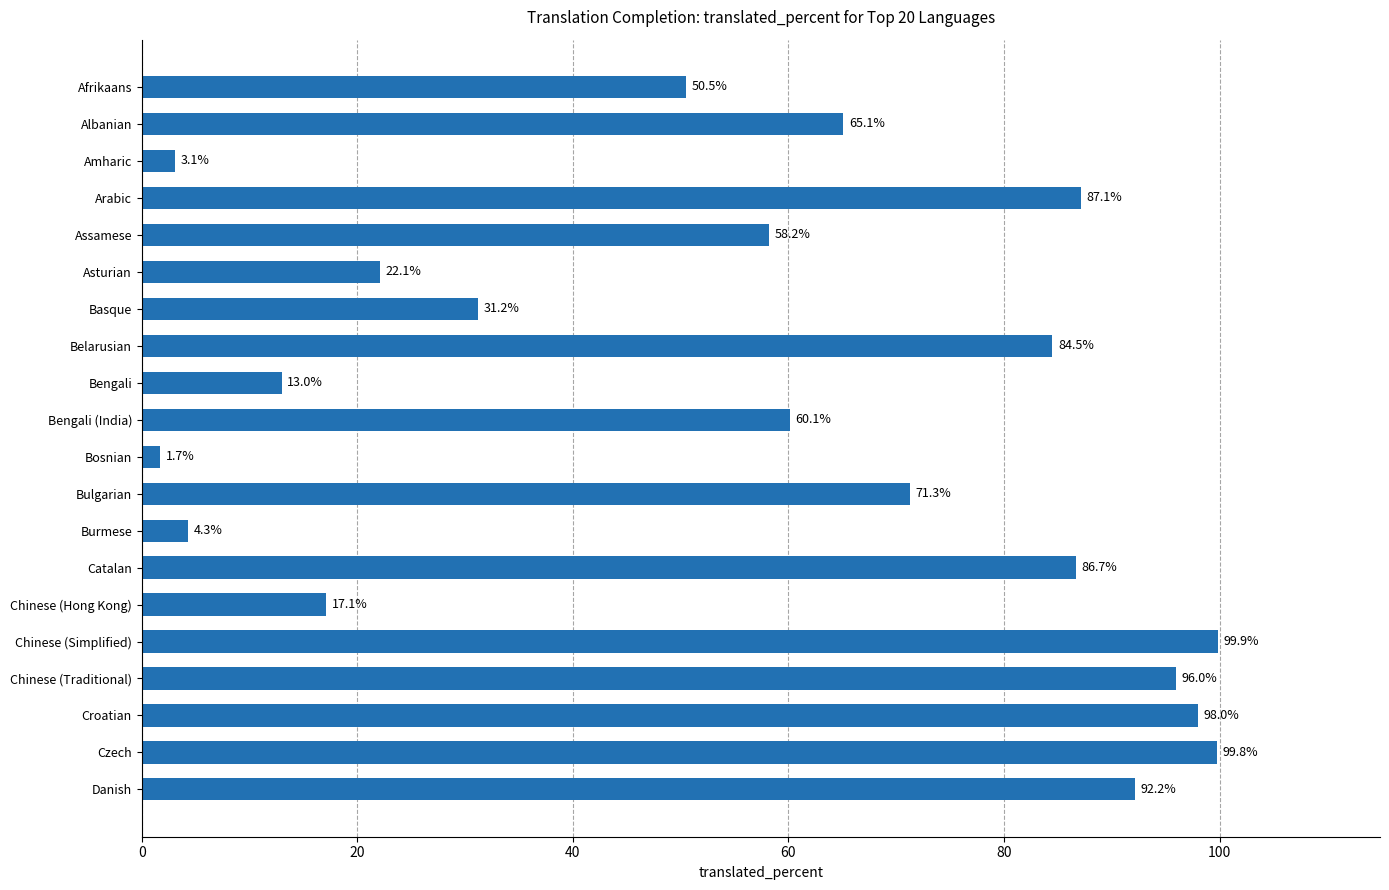

Rank the categories by value from highest to lowest.

Chinese (Simplified), Czech, Croatian, Chinese (Traditional), Danish, Arabic, Catalan, Belarusian, Bulgarian, Albanian, Bengali (India), Assamese, Afrikaans, Basque, Asturian, Chinese (Hong Kong), Bengali, Burmese, Amharic, Bosnian